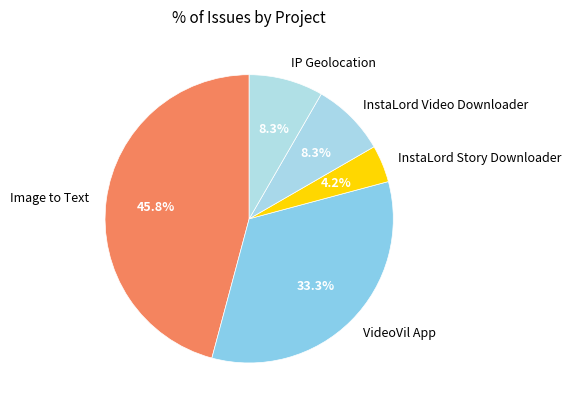

Combined, do IP Geolocation and VideoVil App account for over 50%?

No